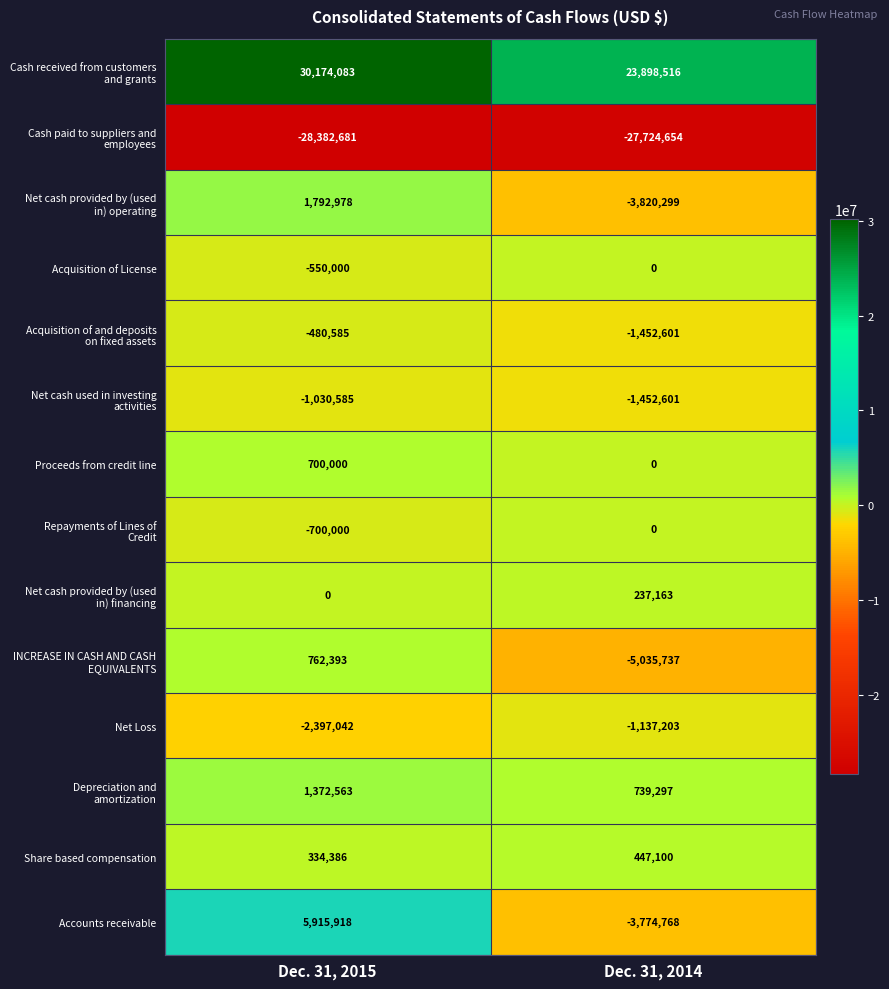

At which category is the sum across all series the highest?

Dec. 31, 2015